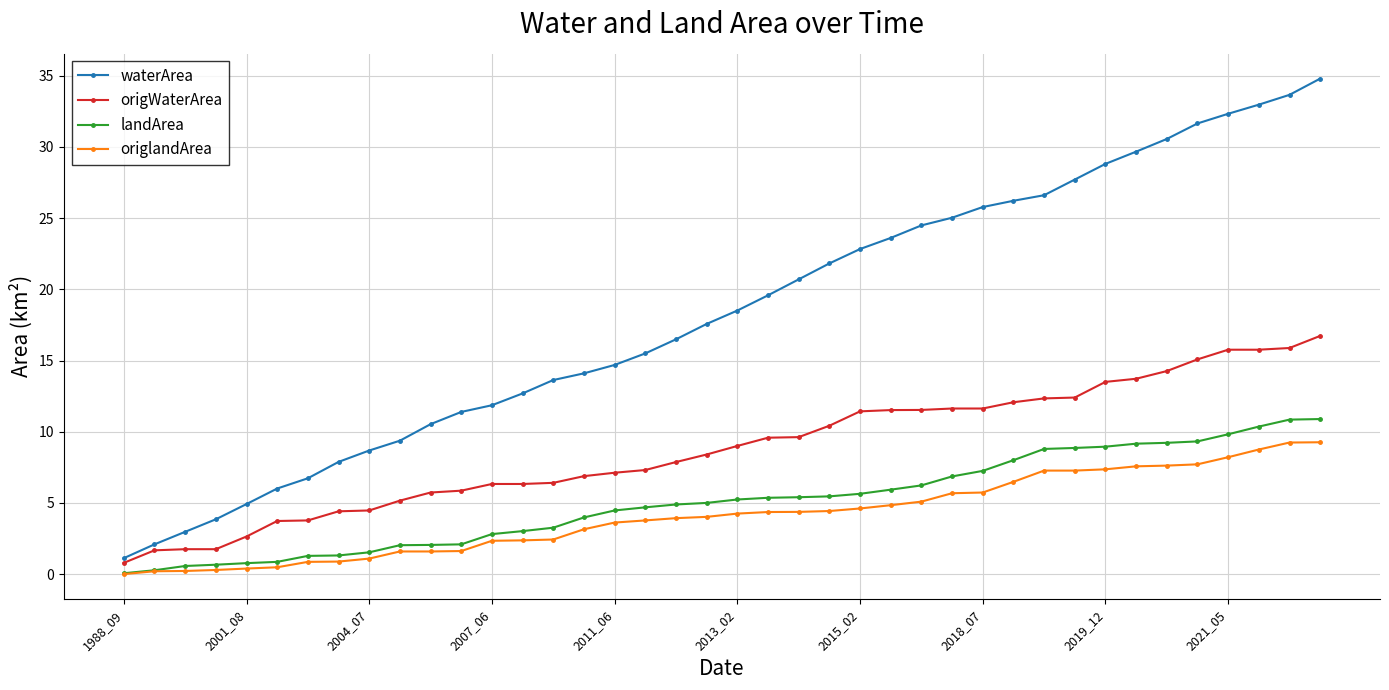

List the series in order of their peak value, highest first.

waterArea, origWaterArea, landArea, origlandArea